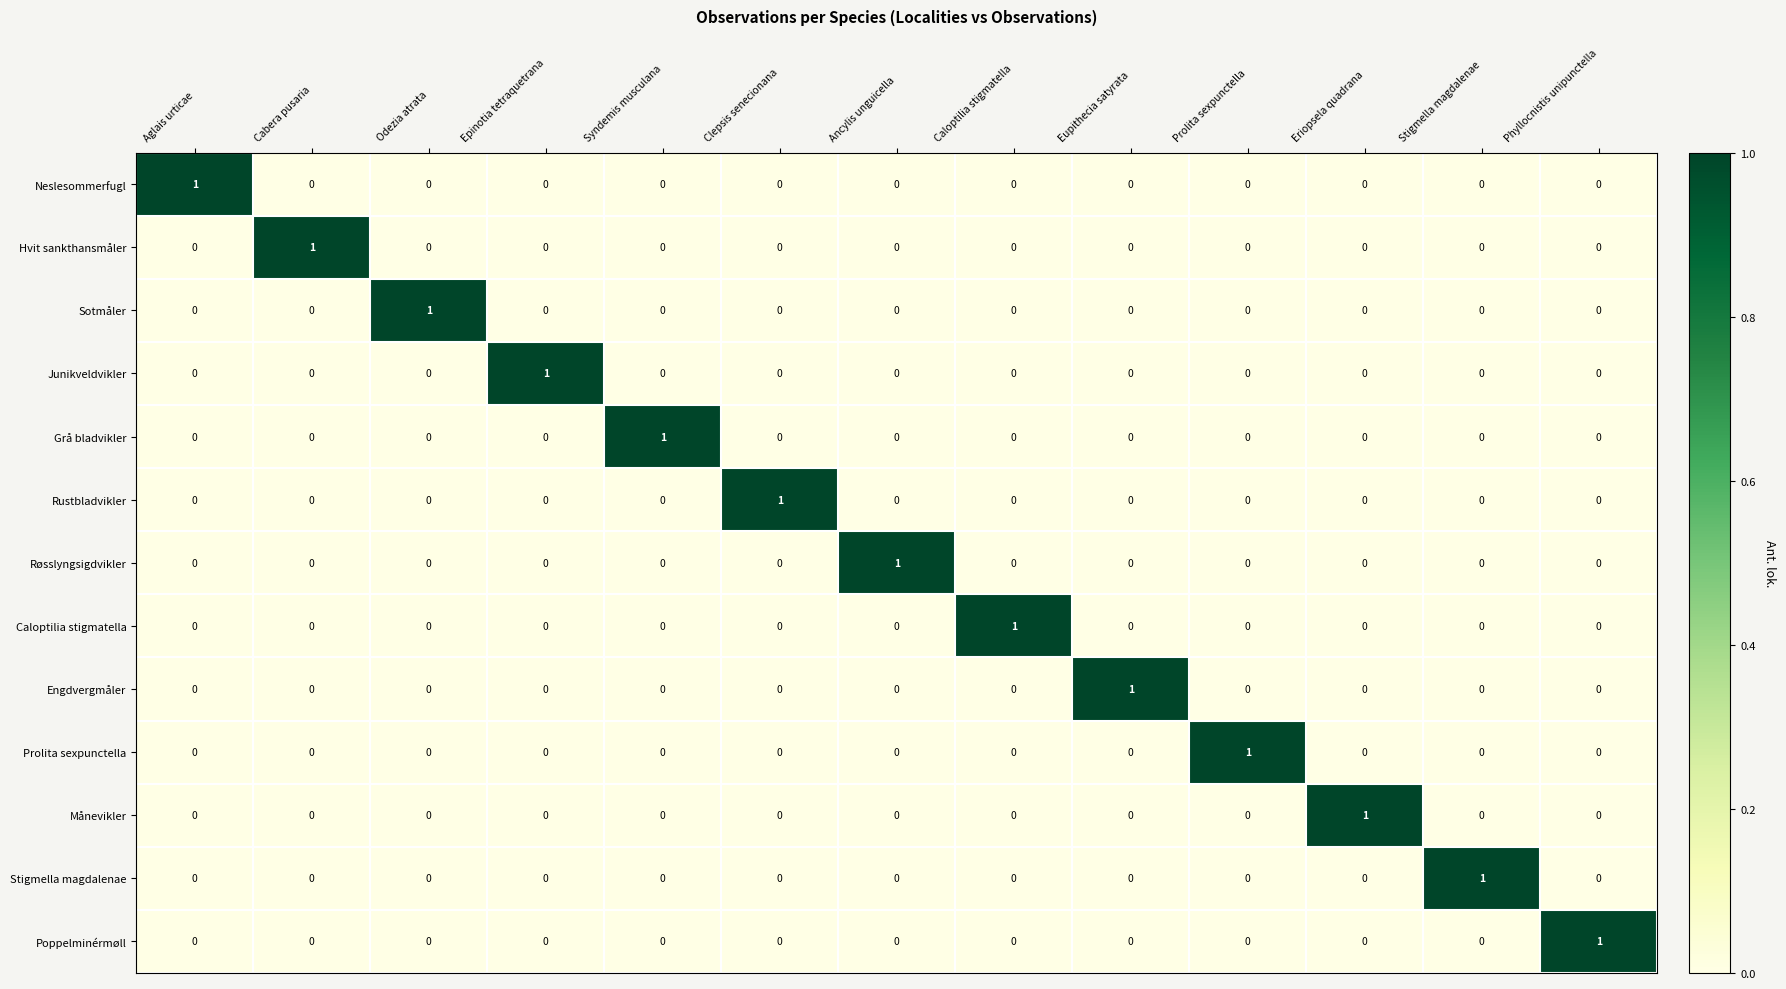

What is the difference between the highest and lowest values at Syndemis musculana?

1